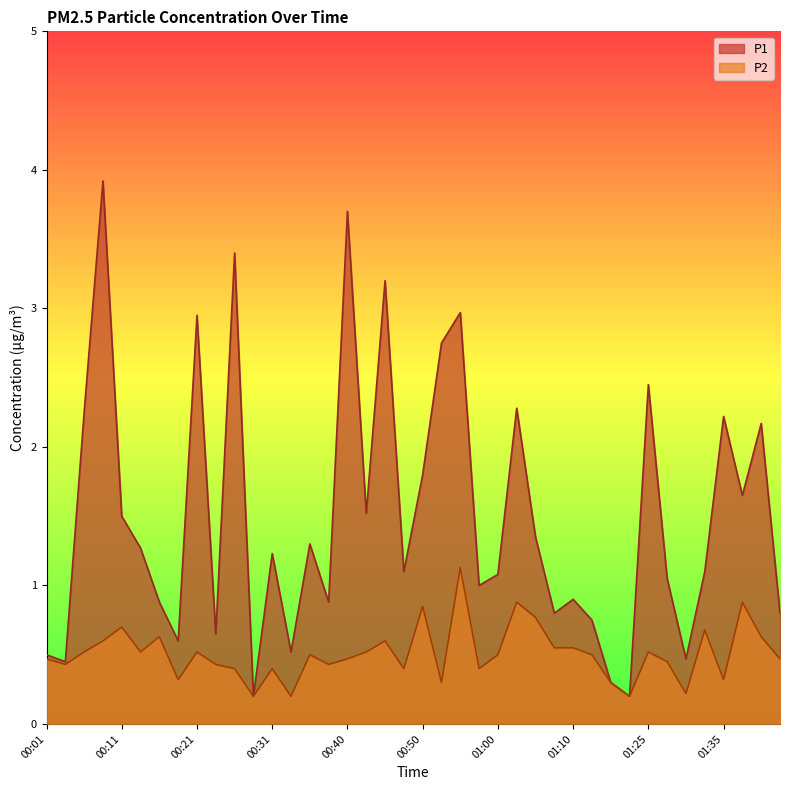

Which series has the widest spread of values?

P1